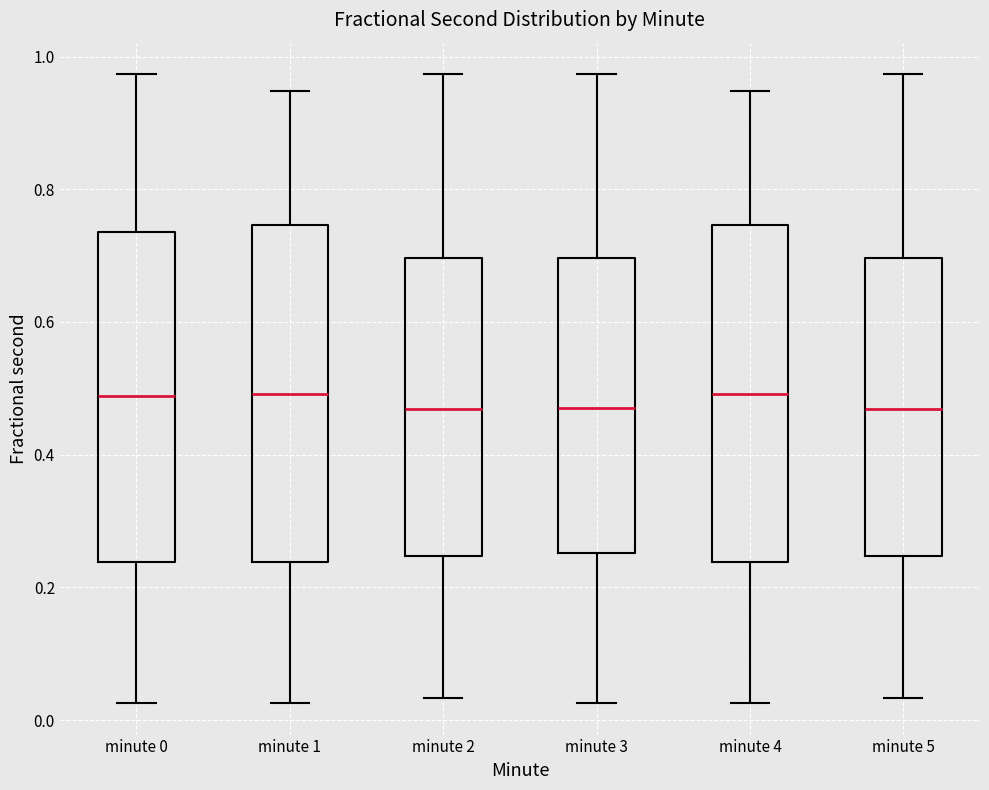

Reading left to right, transcribe this box plot: for each box, give where its median line is, the range the box spans, and where its two whiskers end, as read against the y-axis. The values are not printed on the chart, so give them approximately, as read against the axis.

minute 0: median 0.48, box 0.24 to 0.74, whiskers 0.02 to 0.98
minute 1: median 0.50, box 0.24 to 0.74, whiskers 0.02 to 0.94
minute 2: median 0.46, box 0.24 to 0.70, whiskers 0.04 to 0.98
minute 3: median 0.48, box 0.26 to 0.70, whiskers 0.02 to 0.98
minute 4: median 0.50, box 0.24 to 0.74, whiskers 0.02 to 0.94
minute 5: median 0.46, box 0.24 to 0.70, whiskers 0.04 to 0.98